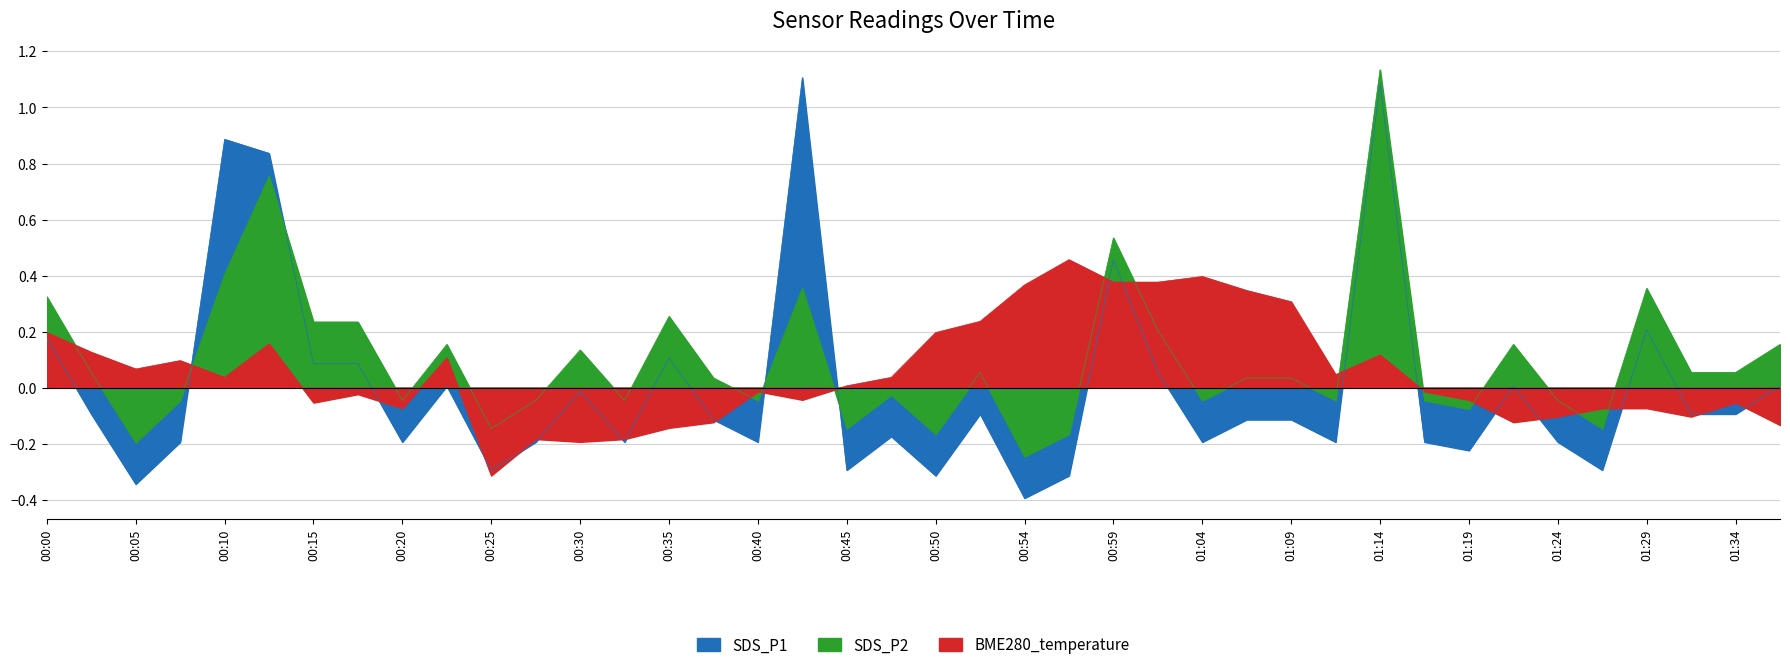

What is the value of the SDS_P1 point at the 24th from the left?

-0.3